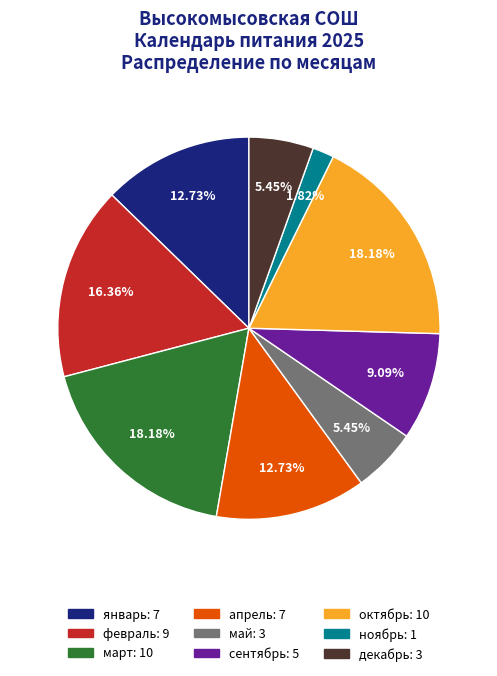

To the nearest percent, what is the average slice percentage?

11%